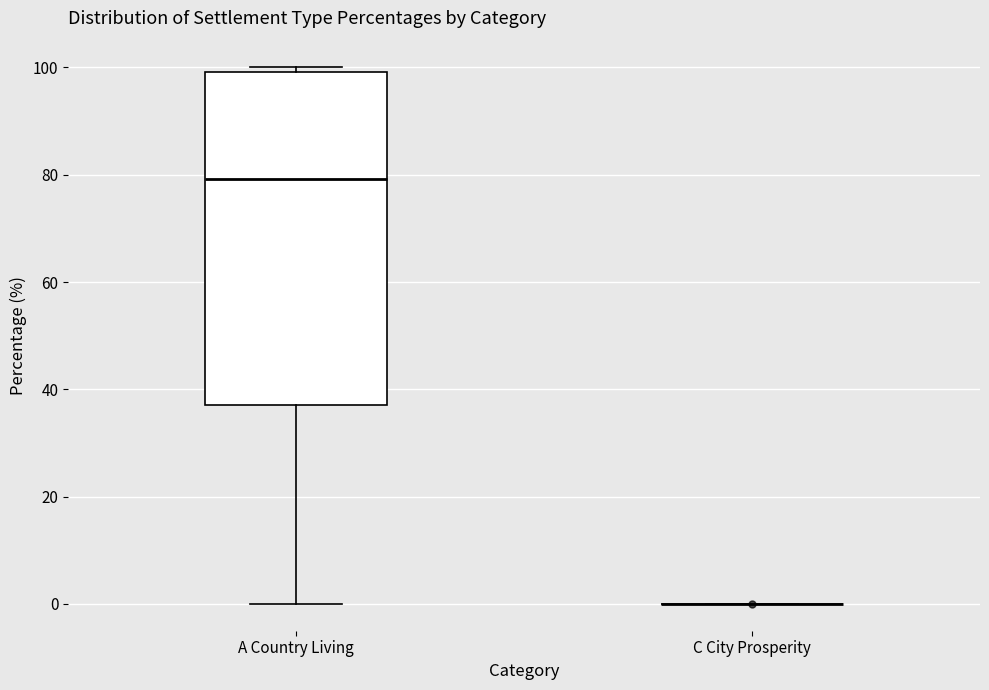

Reading left to right, transcribe this box plot: for each box, give where its median line is, the range the box spans, and where its two whiskers end, as read against the y-axis. The values are not printed on the chart, so give them approximately, as read against the axis.

A Country Living: median 80, box 38 to 100, whiskers 0 to 100 (just above the box's upper edge)
C City Prosperity: box collapsed to a line at 0, whiskers 0 to 0